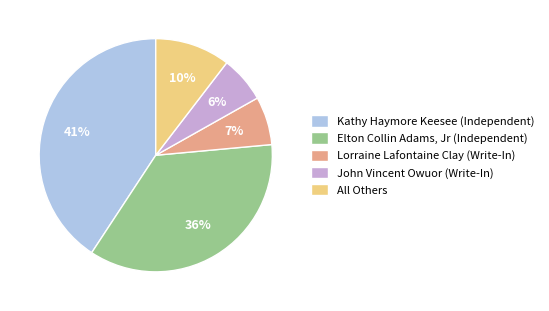

Is there a majority slice in this chart?

No